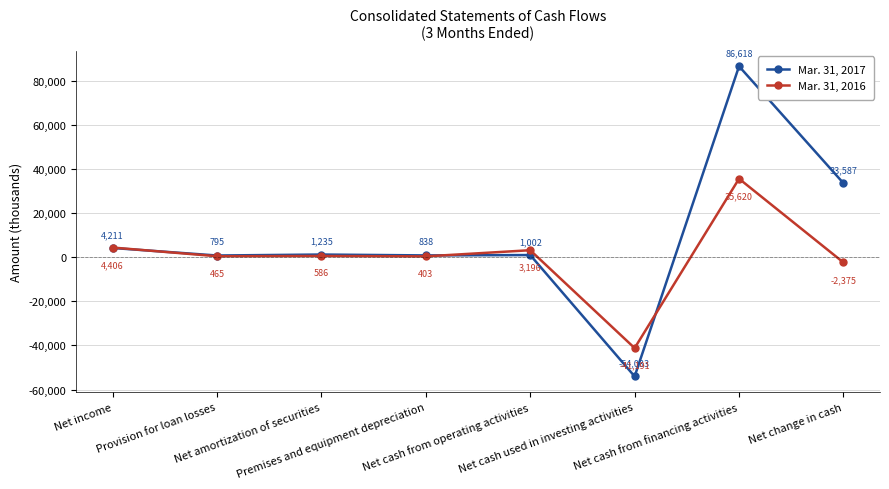

Which series has the largest range (max minus min)?

Mar. 31, 2017